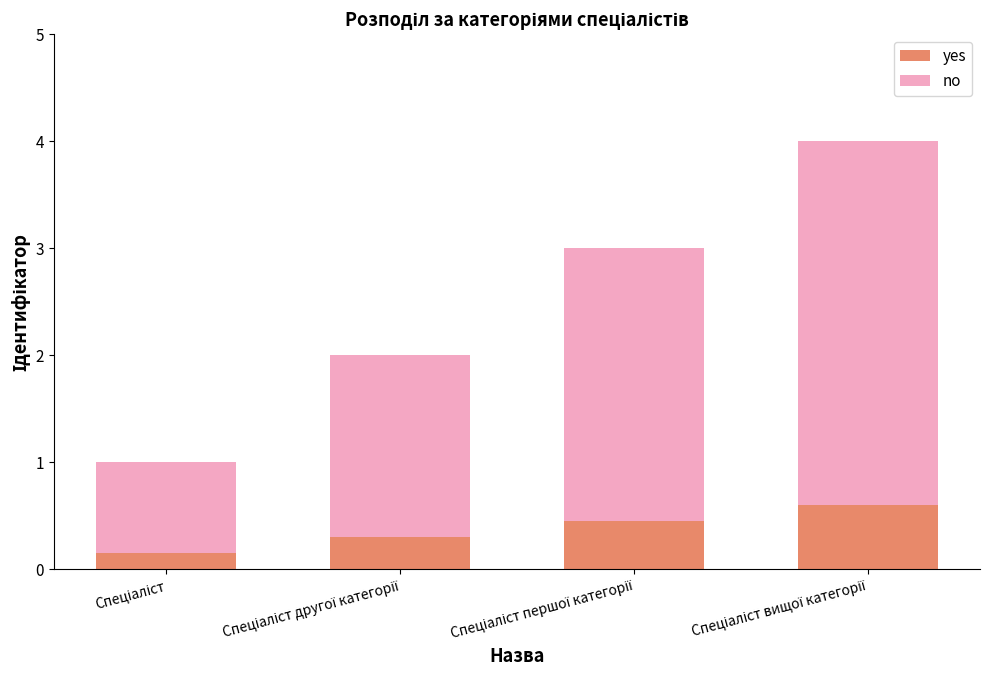

What is the sum of all yes values?

1.5